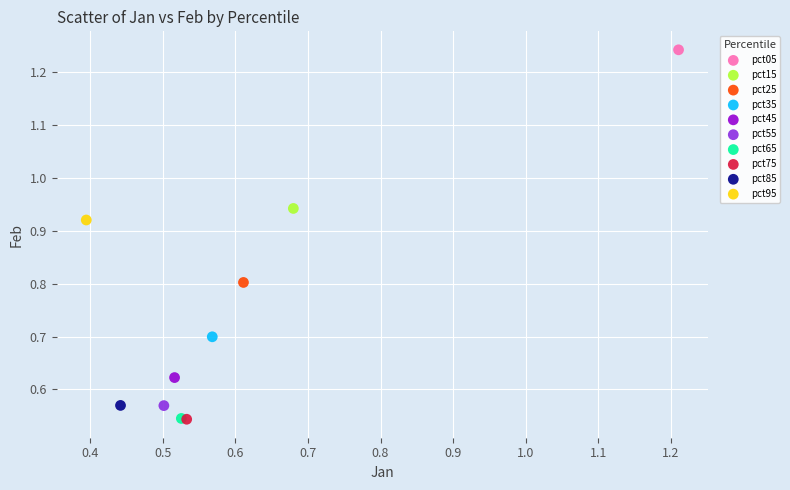

What are all the series names shown in the legend?

pct05, pct15, pct25, pct35, pct45, pct55, pct65, pct75, pct85, pct95